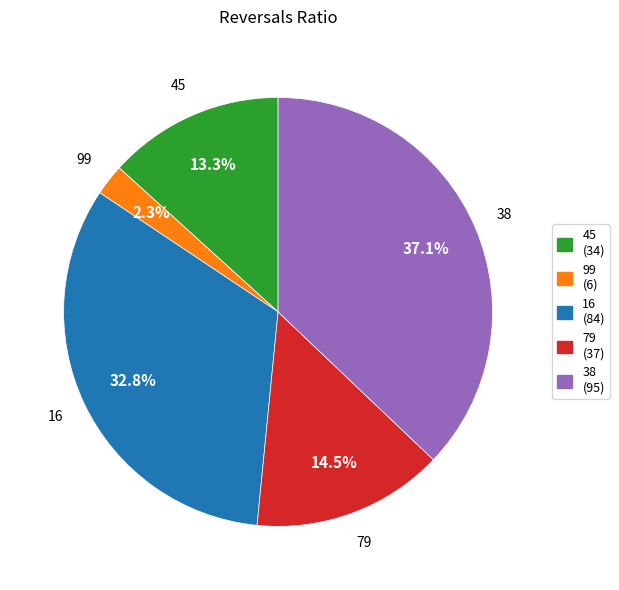

Combined, do 38 and 99 account for over 50%?

No